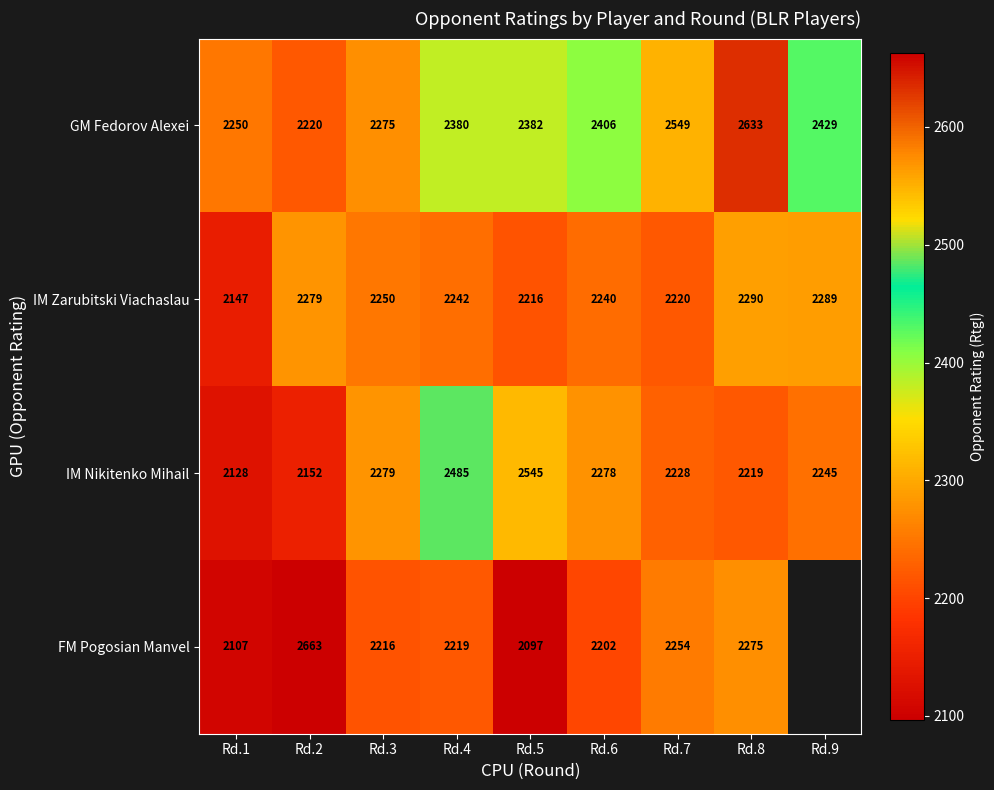

Which series changed the most between Rd.3 and Rd.5?

IM Nikitenko Mihail